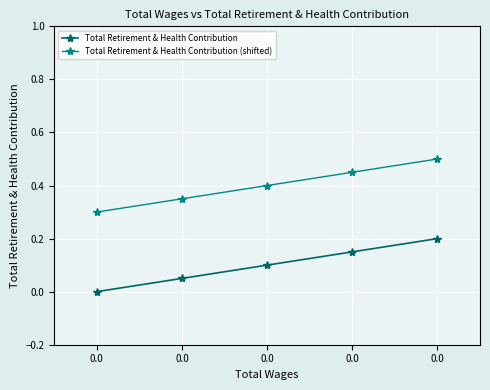

What is the total value across all series at 0.0?

0.3